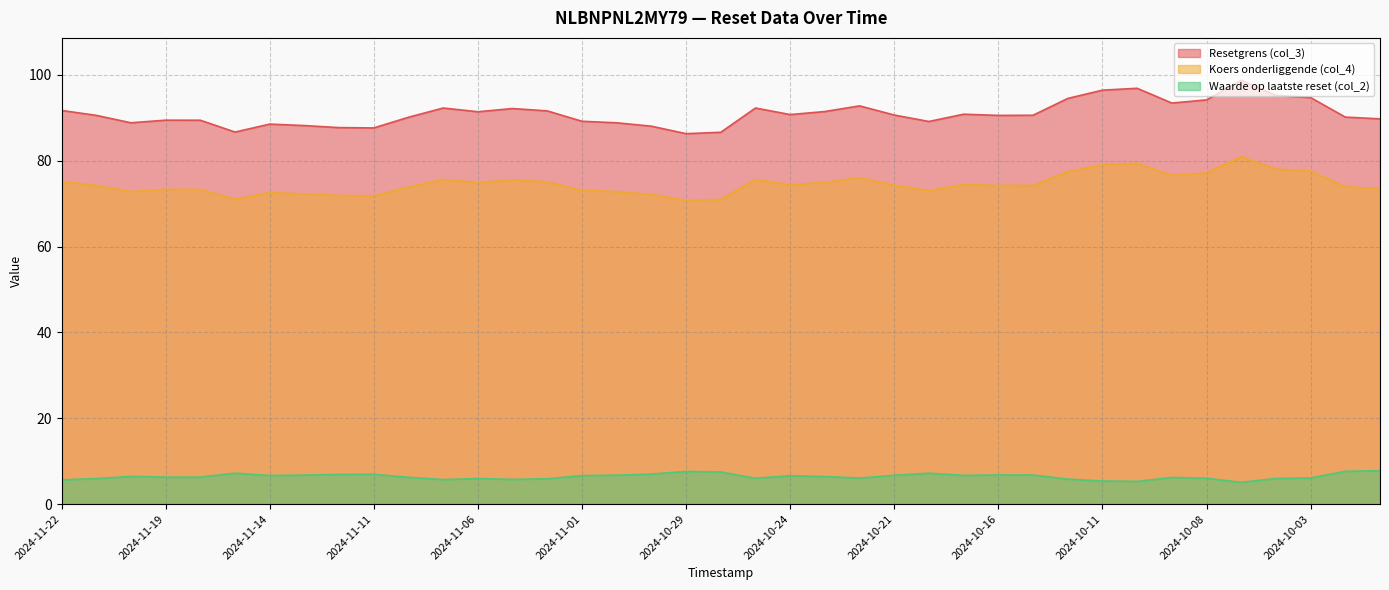

List the series in order of their peak value, lowest first.

Waarde op laatste reset (col_2), Koers onderliggende (col_4), Resetgrens (col_3)